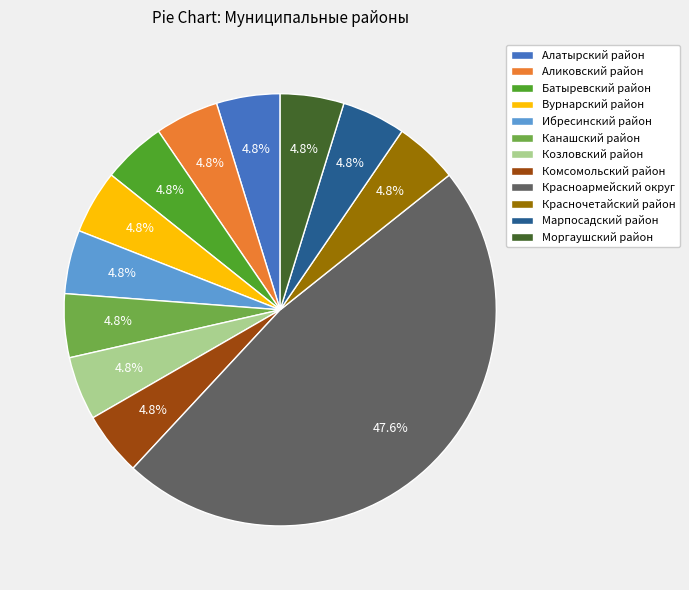

What percentage is NOT represented by Аликовский район?

95.2%